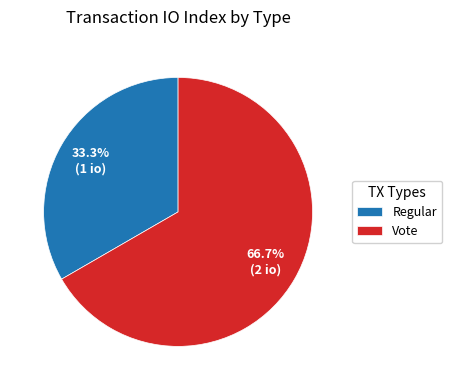

What is the largest slice in the pie chart?

Vote